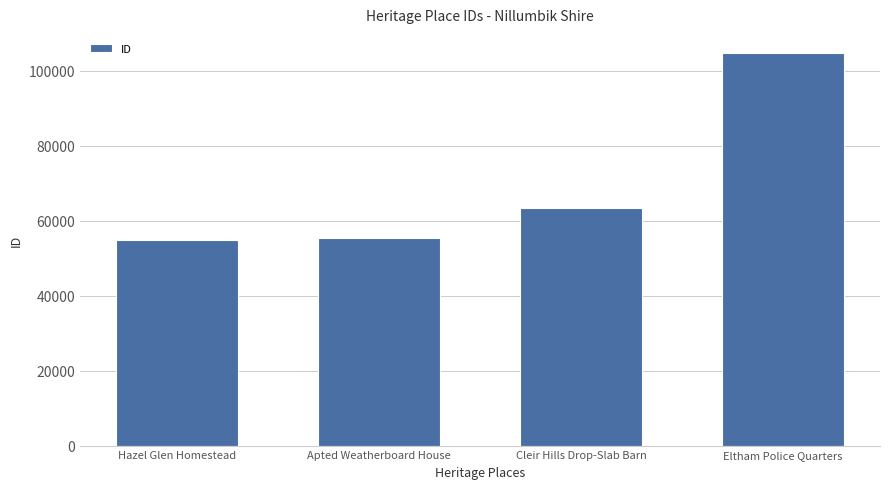

Reading left to right, what are all the values shown in this chart?

54786	55425	63242	104535